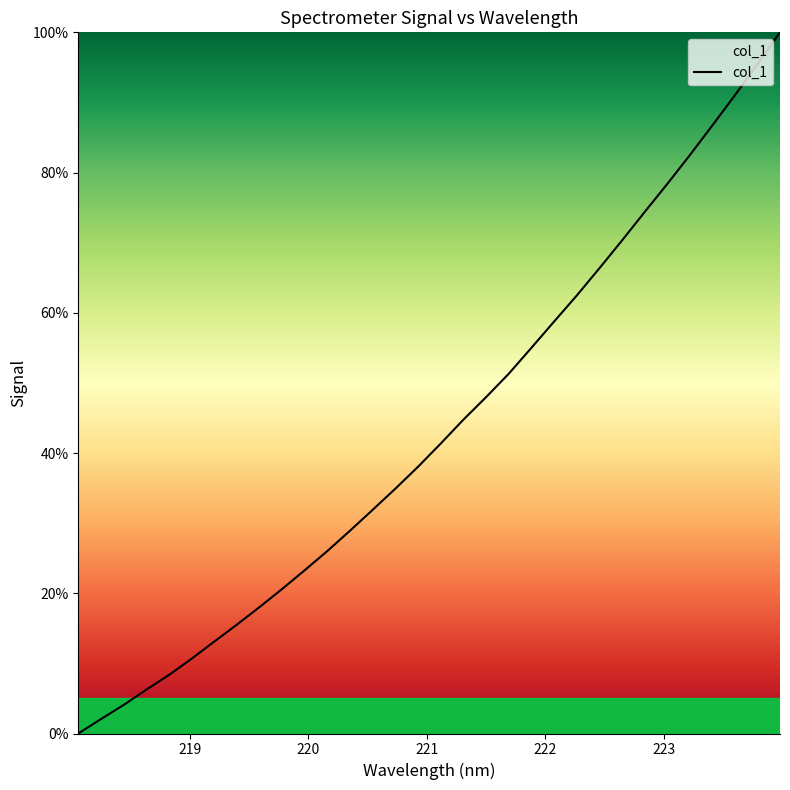

What is the average value?

43.4